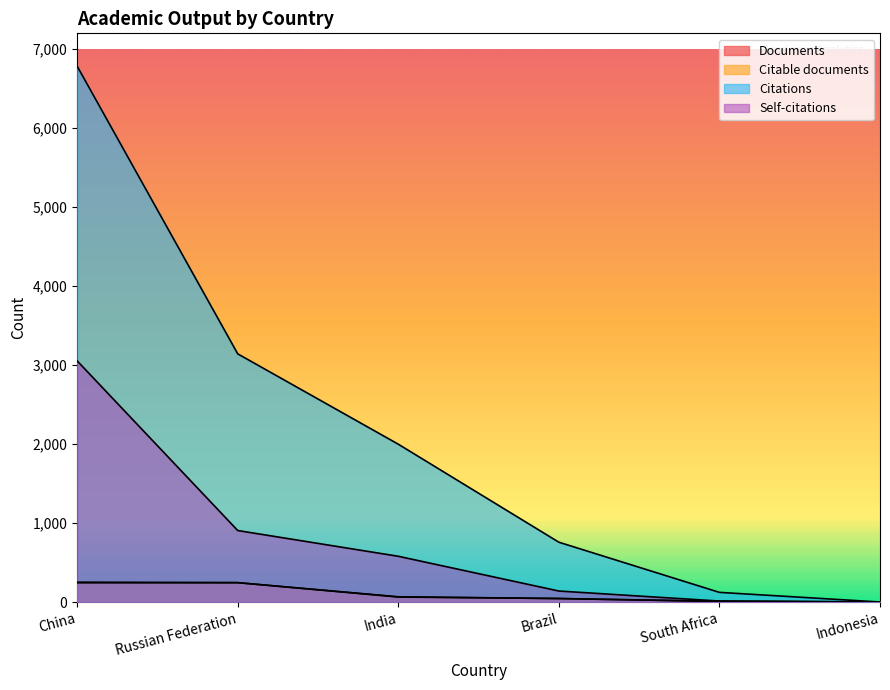

Does the chart have visible grid lines?

No